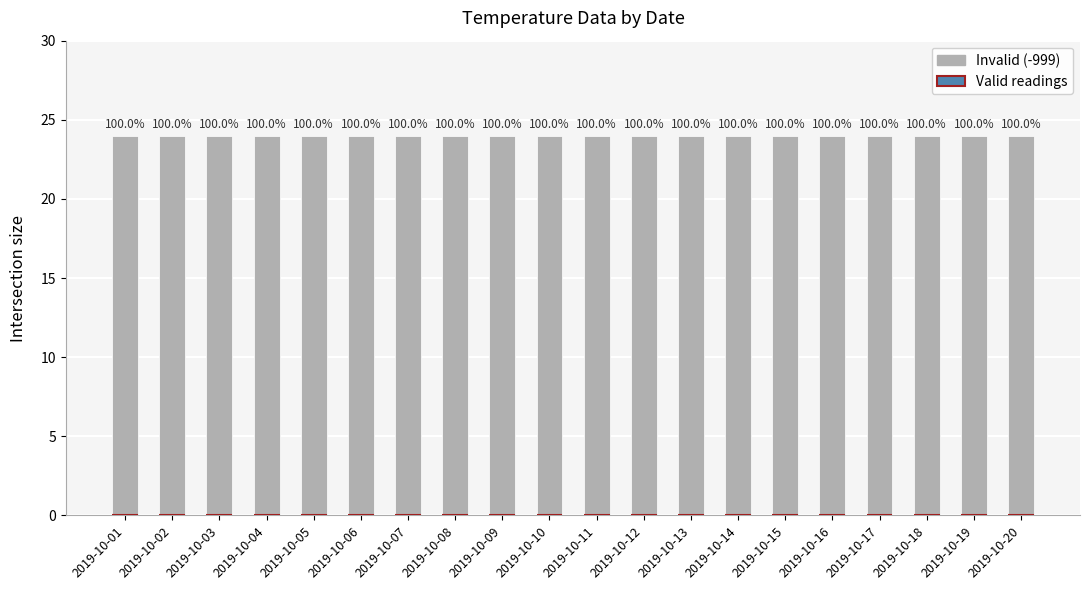

List the series in order of their peak value, highest first.

Invalid (-999), Valid readings